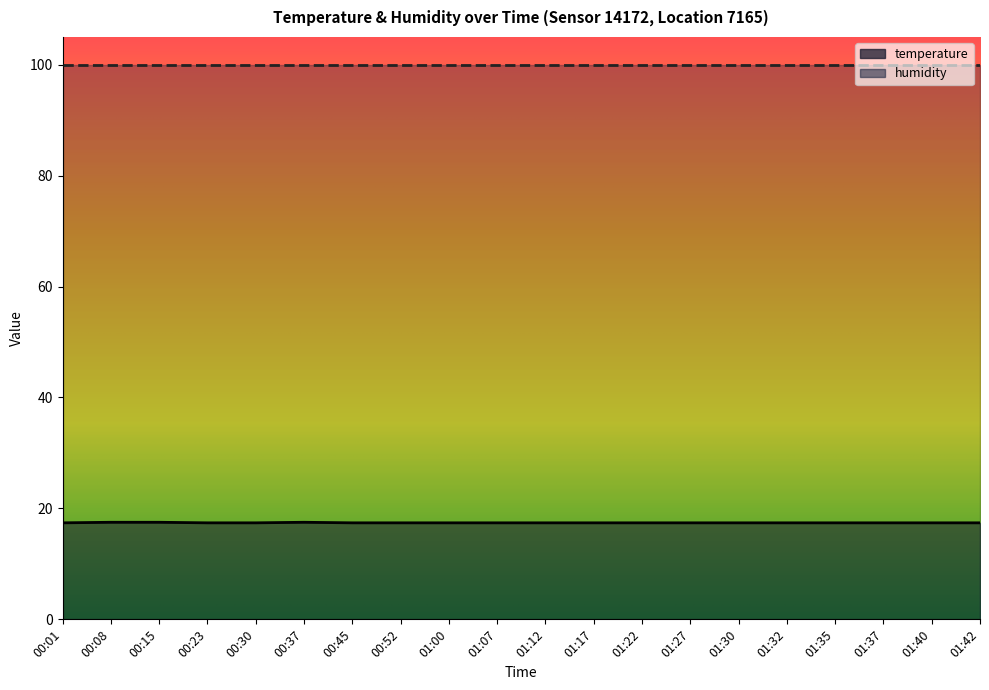

How many values are between 17 and 18?

20